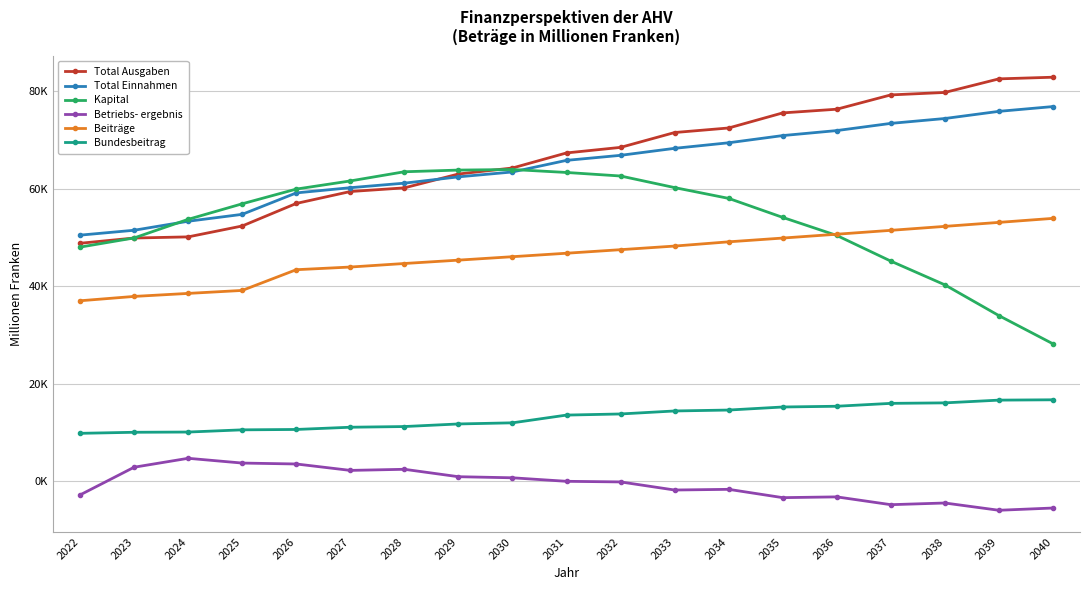

Reading right to left, extract all data points from this chart.

Total Ausgaben: 82923	82584	79798	79294	76360	75602	72510	71576	68530	67391	64302	63069	60226	59474	57028	52406	50170	49935	48859
Total Einnahmen: 76903	75921	74453	73452	71977	70953	69474	68335	66900	65868	63488	62483	61189	60259	59190	54793	53377	51529	50526
Kapital: 28229	34016	40328	45197	50463	54166	58065	60280	62658	63383	63989	63872	63529	61646	59973	56955	53769	49952	48070
Betriebs- ergebnis: -5451	-5913	-4421	-4767	-3166	-3324	-1618	-1758	-98	28	749	972	2493	2266	3582	3771	4748	2917	-2765
Beiträge: 53968	53143	52325	51512	50715	49928	49156	48286	47545	46816	46104	45399	44709	43984	43436	39185	38574	37955	37064
Bundesbeitrag: 16750	16682	16119	16017	15425	15272	14647	14458	13843	13613	12025	11794	11262	11122	10664	10586	10134	10087	9870